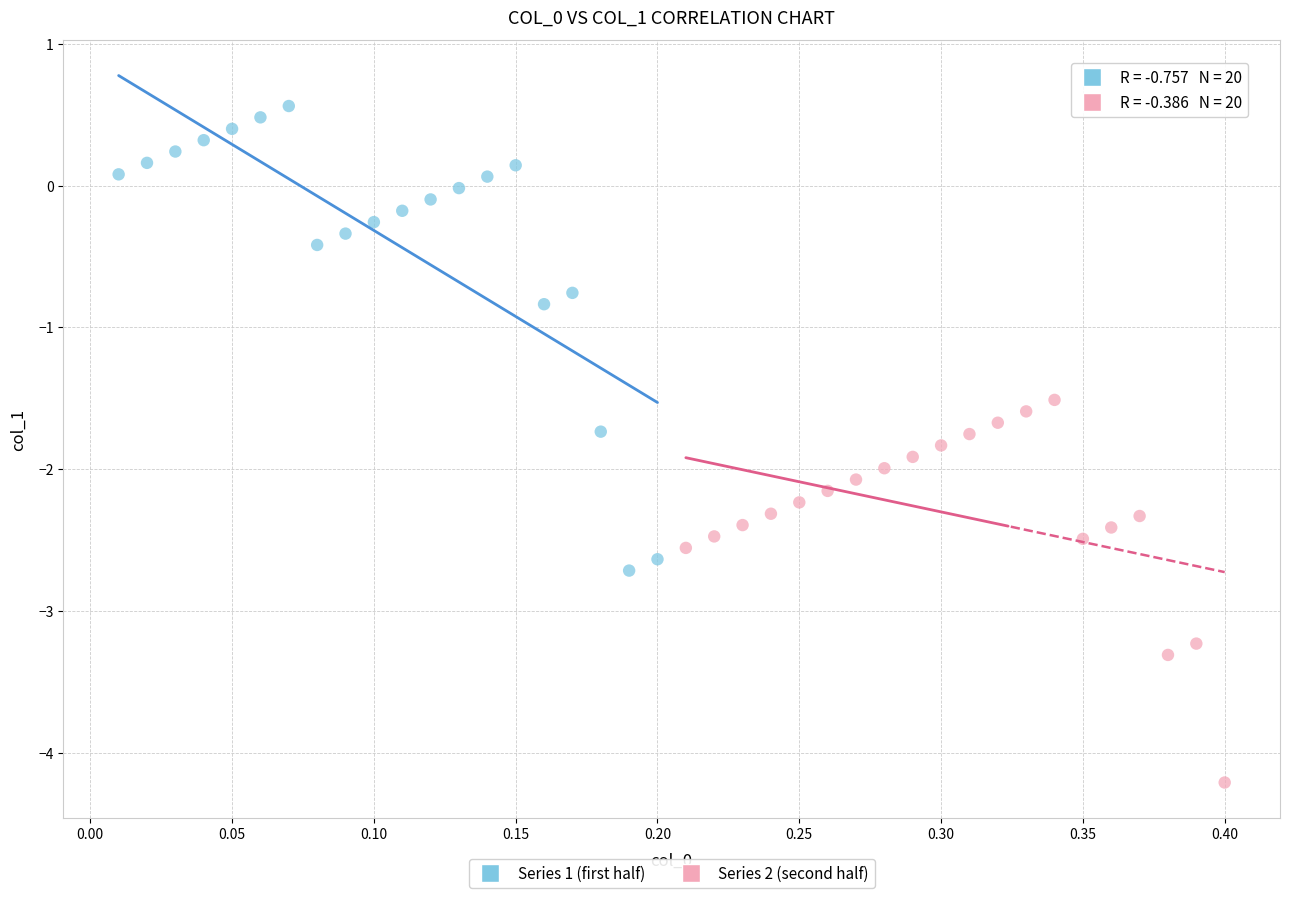

Which series contains the highest Y value?

Series 1 (first half)